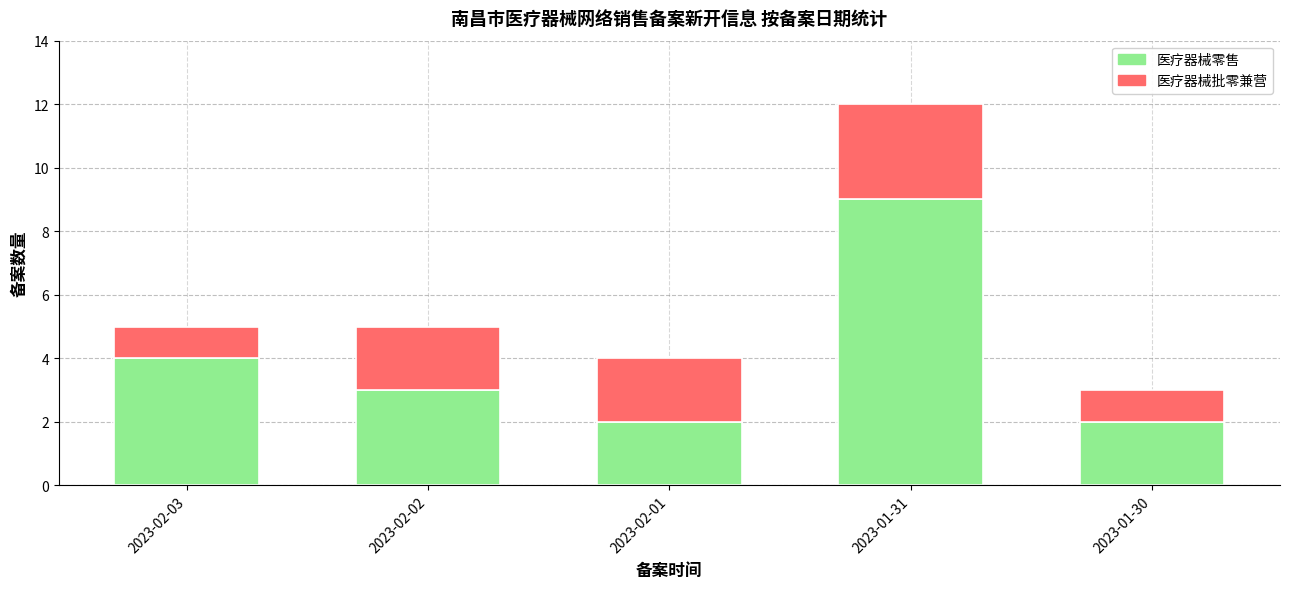

At which label does 医疗器械零售 reach its peak?

2023-01-31